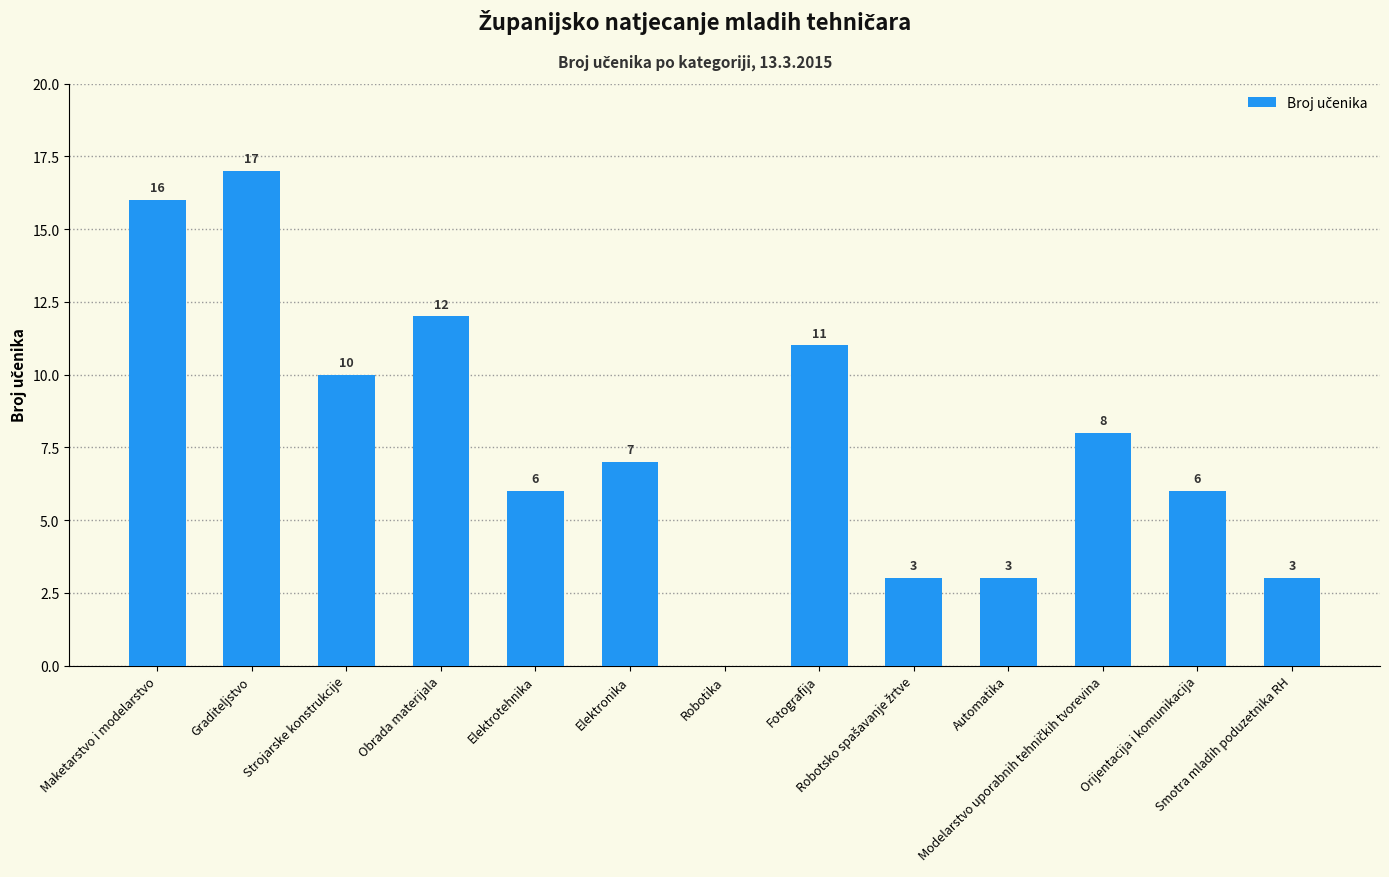

Between Automatika and Orijentacija i komunikacija, which is larger?

Orijentacija i komunikacija